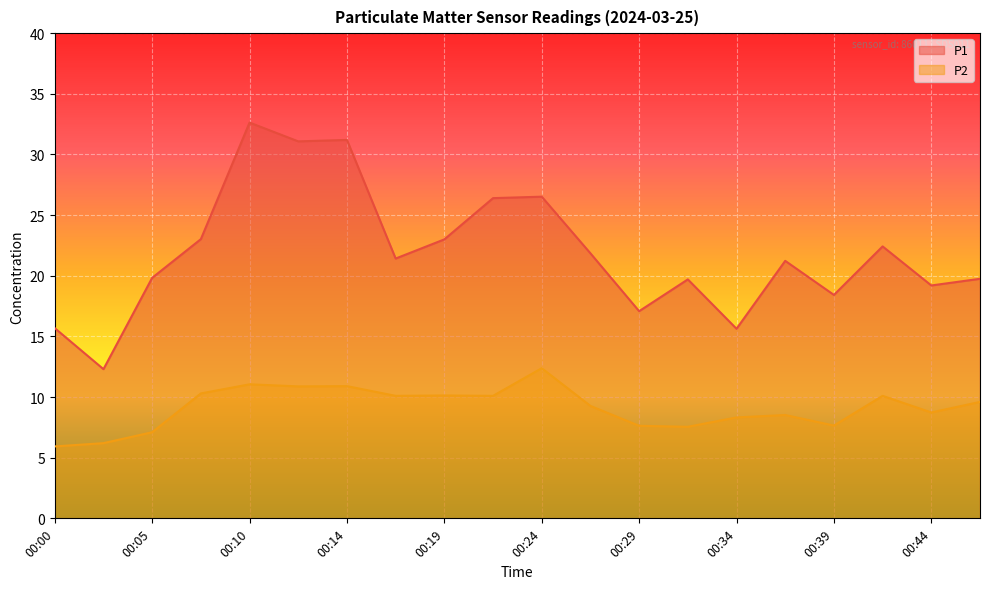

Rank the categories by P2 value from highest to lowest.

00:24, 00:10, 00:14, 00:12, 00:07, 00:19, 00:17, 00:22, 00:41, 00:46, 00:27, 00:44, 00:36, 00:34, 00:39, 00:29, 00:32, 00:05, 00:02, 00:00